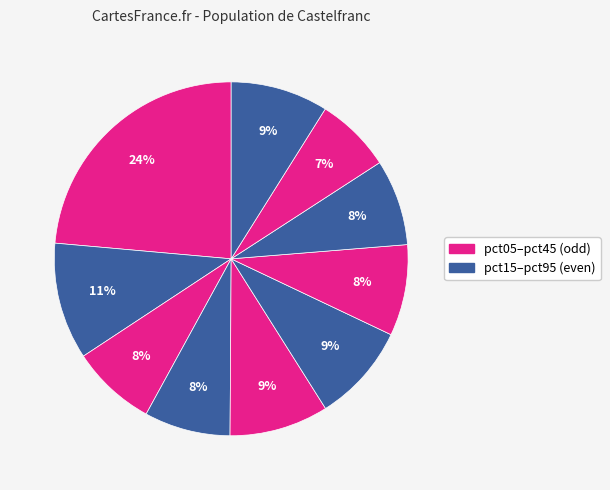

How many slices are in this pie chart?

10